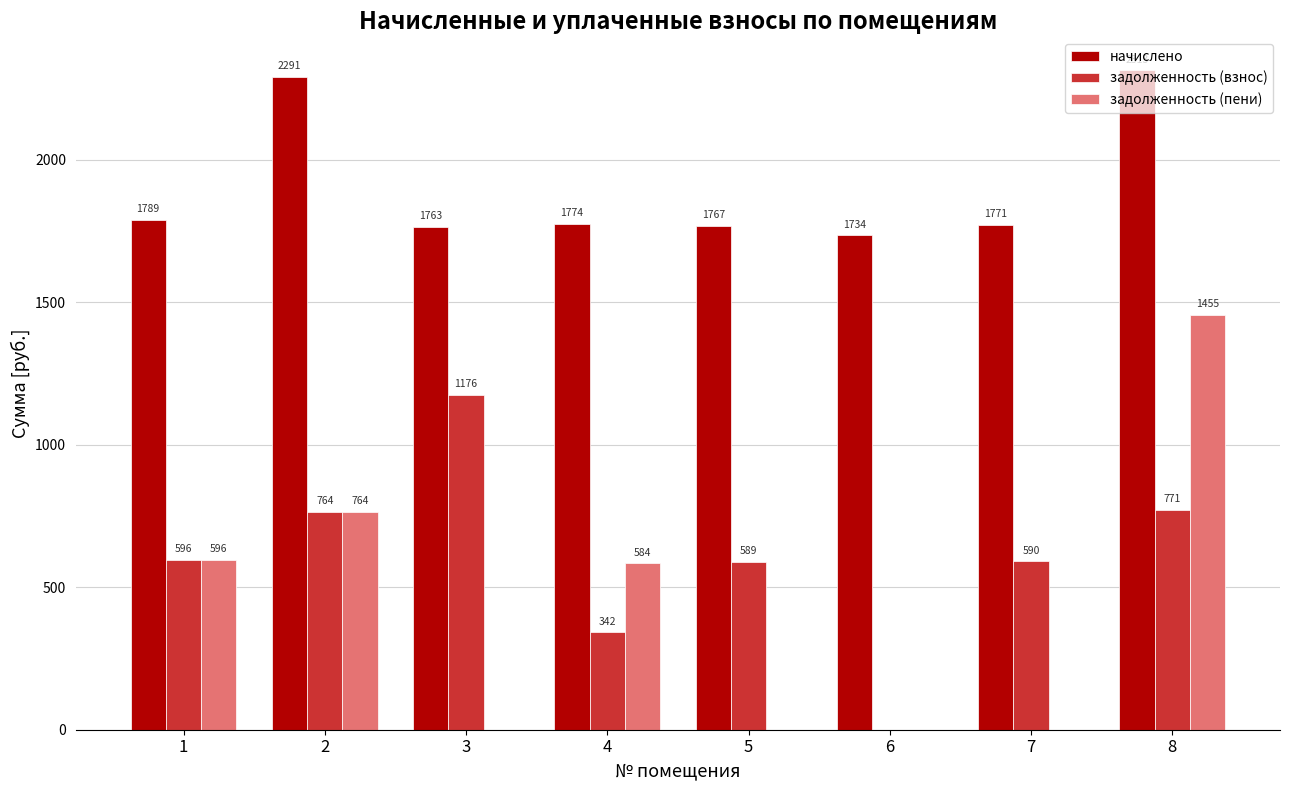

Which series has the largest total across all categories?

начислено